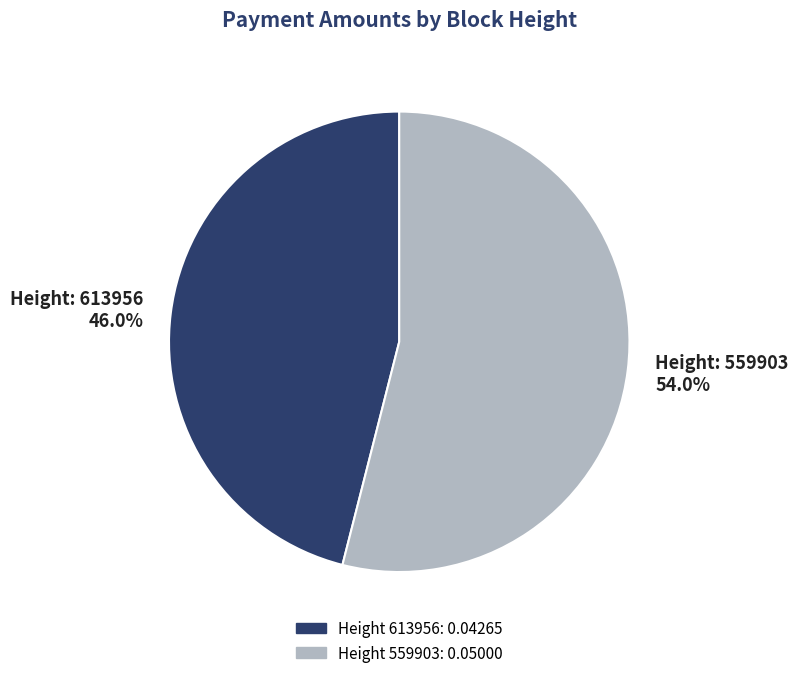

Is there a majority slice in this chart?

Yes